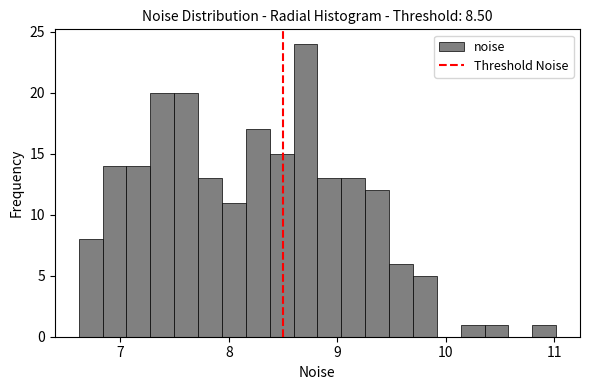

Around what value on the x-axis is the tallest bar? Give the approximate position of its centre, as read against the axis.

8.7